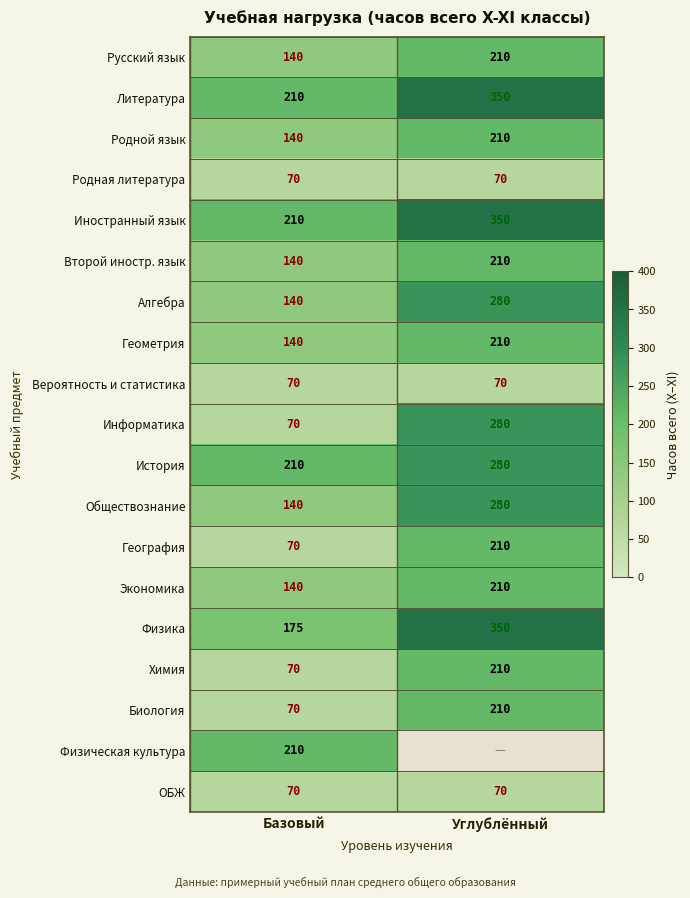

At which label is Информатика closest to 175?

Базовый